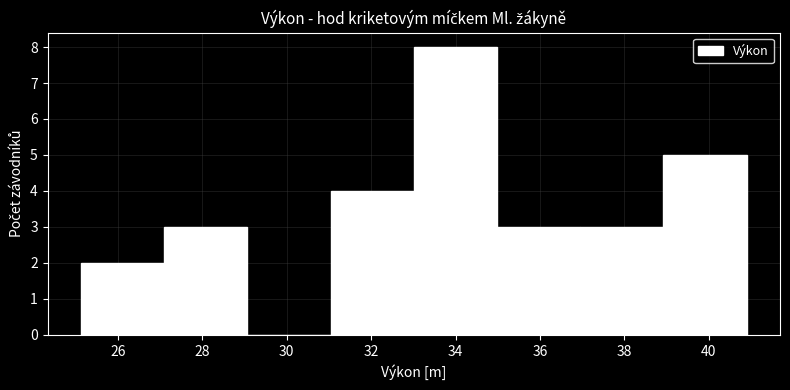

Over which range of the x-axis is the bar tallest?

33.0 to 35.0